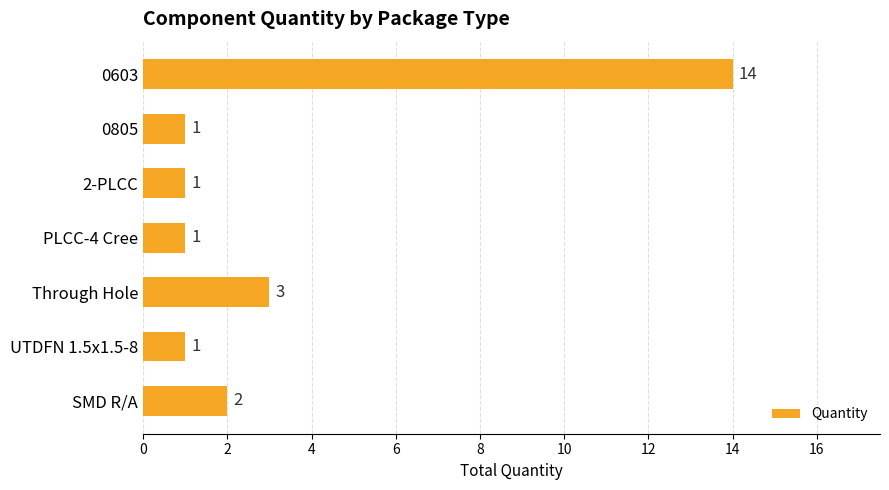

At which label is the value closest to 7?

Through Hole